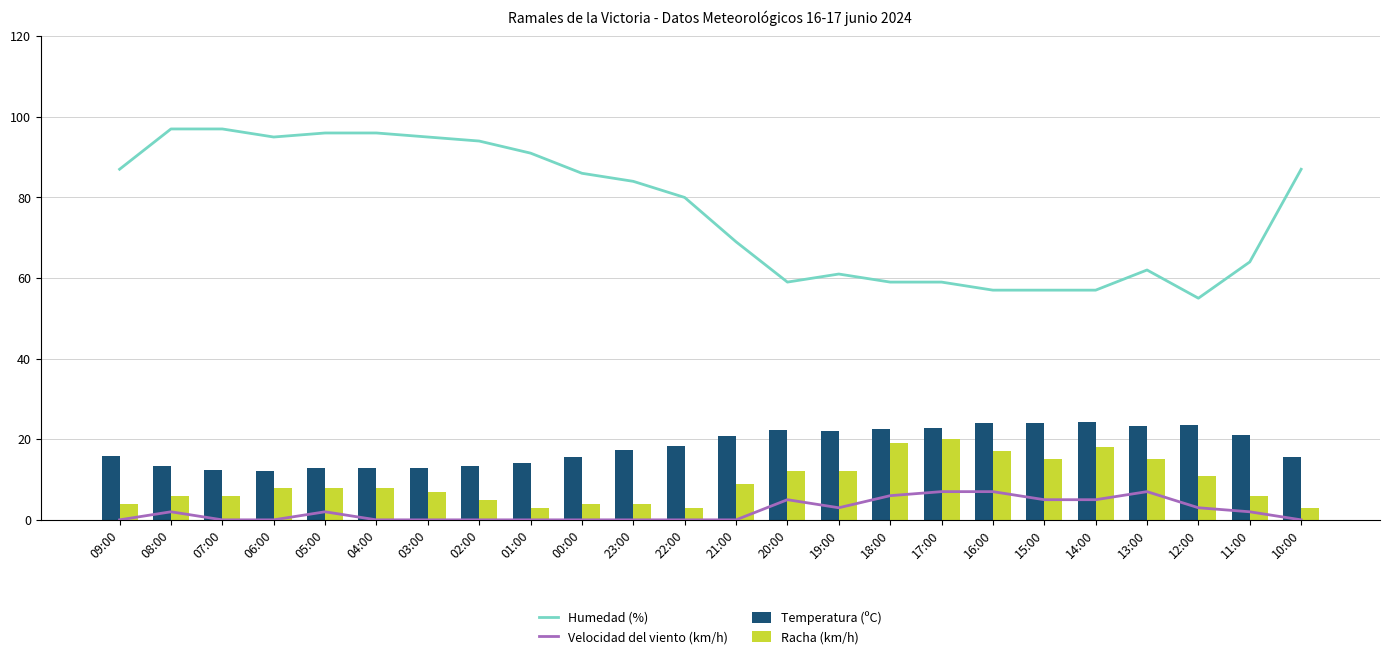

What is the label of the 16th bar from the left?

18:00